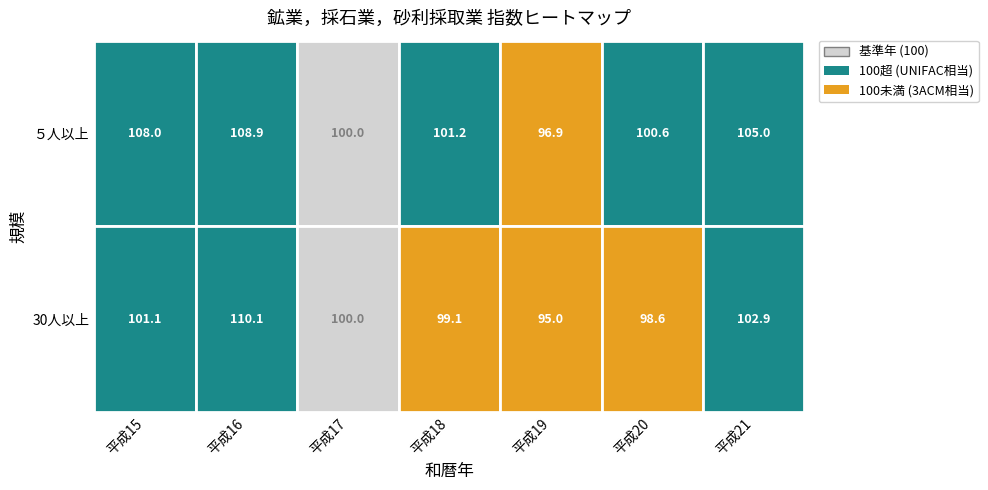

Rank the categories by 30人以上 value from lowest to highest.

平成19, 平成20, 平成18, 平成17, 平成15, 平成21, 平成16